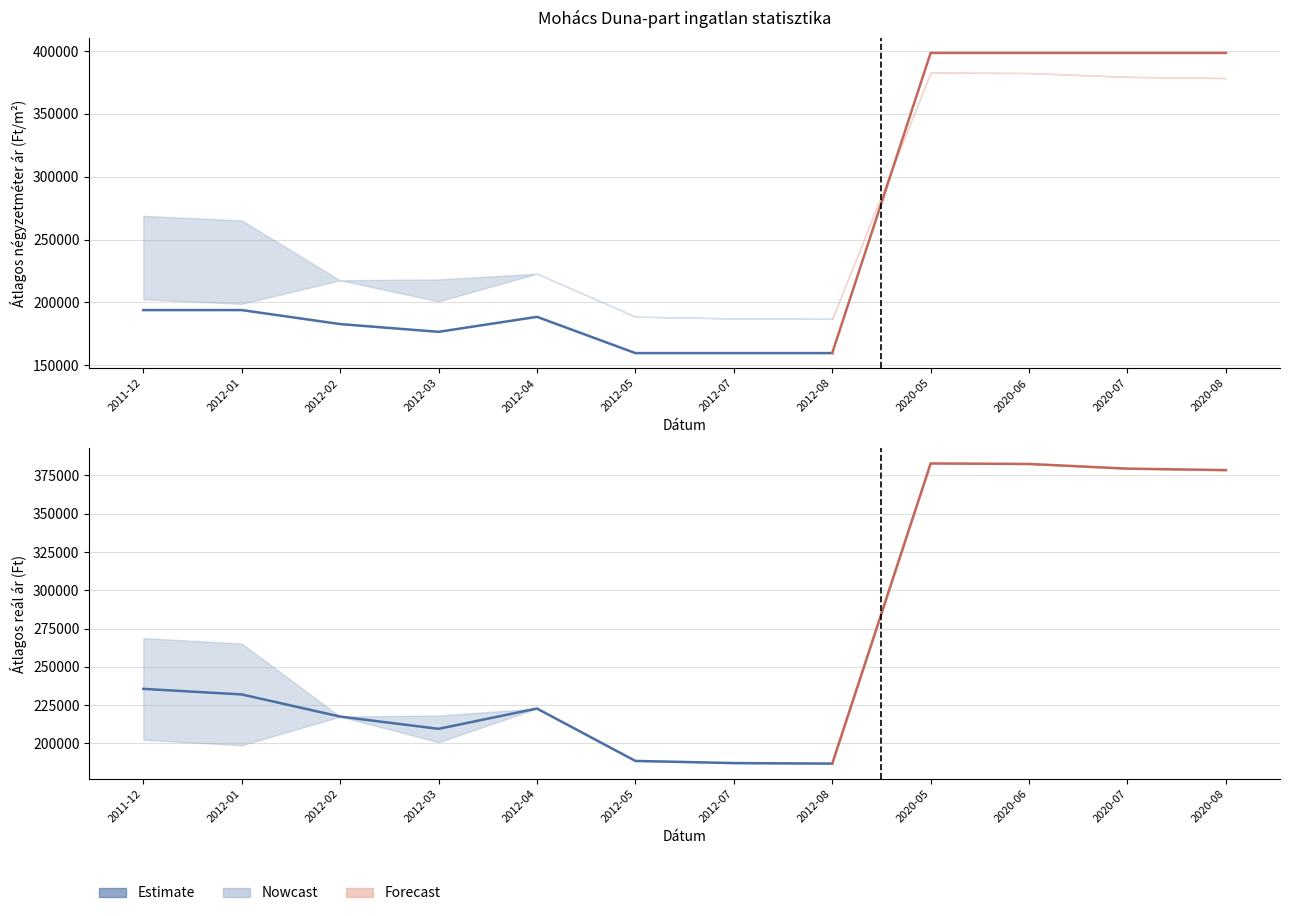

True or false: Átlagos reál ár has more than 0 interior local peaks.

True